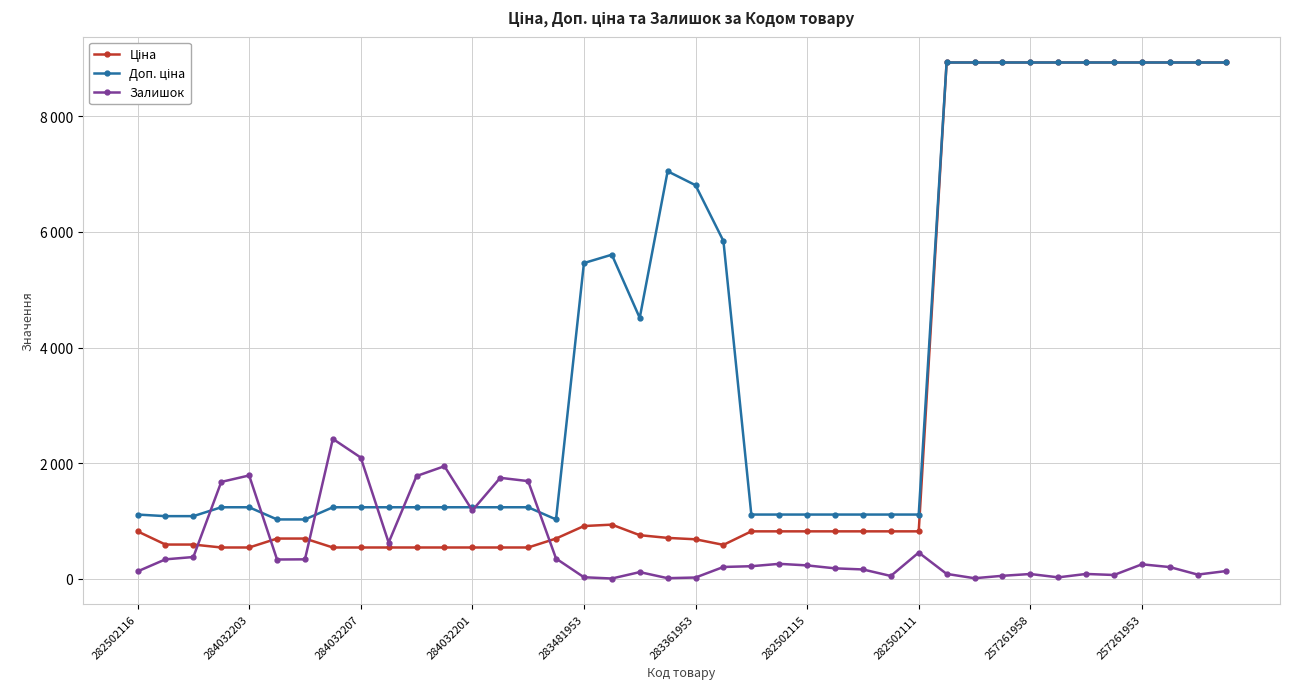

Is this an area chart (filled region under the line)?

No